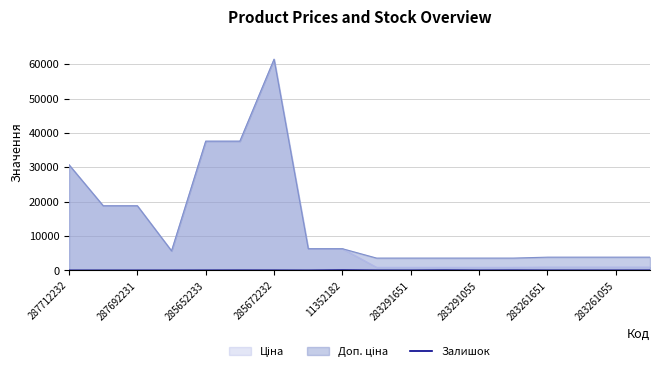

How many lines are shown in the chart?

3